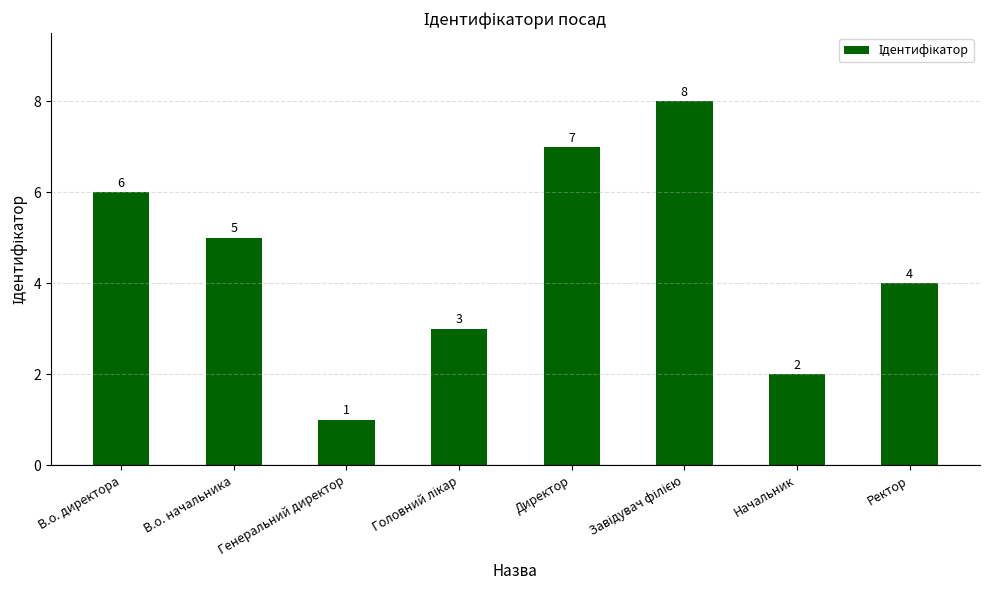

What is the change in value from В.о. директора to Ректор?

-2